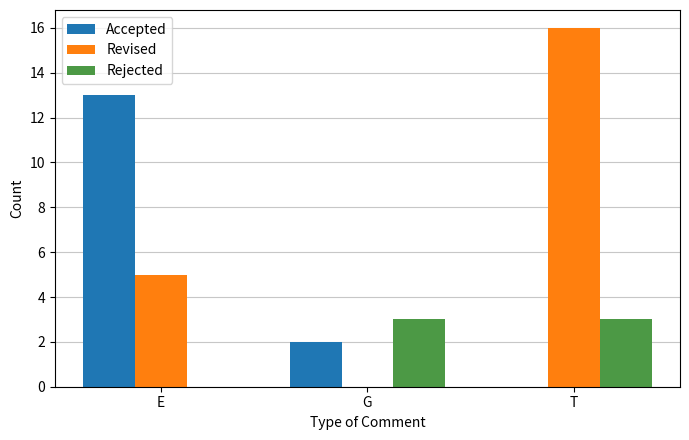

Where does the Accepted series first go above 2?

E